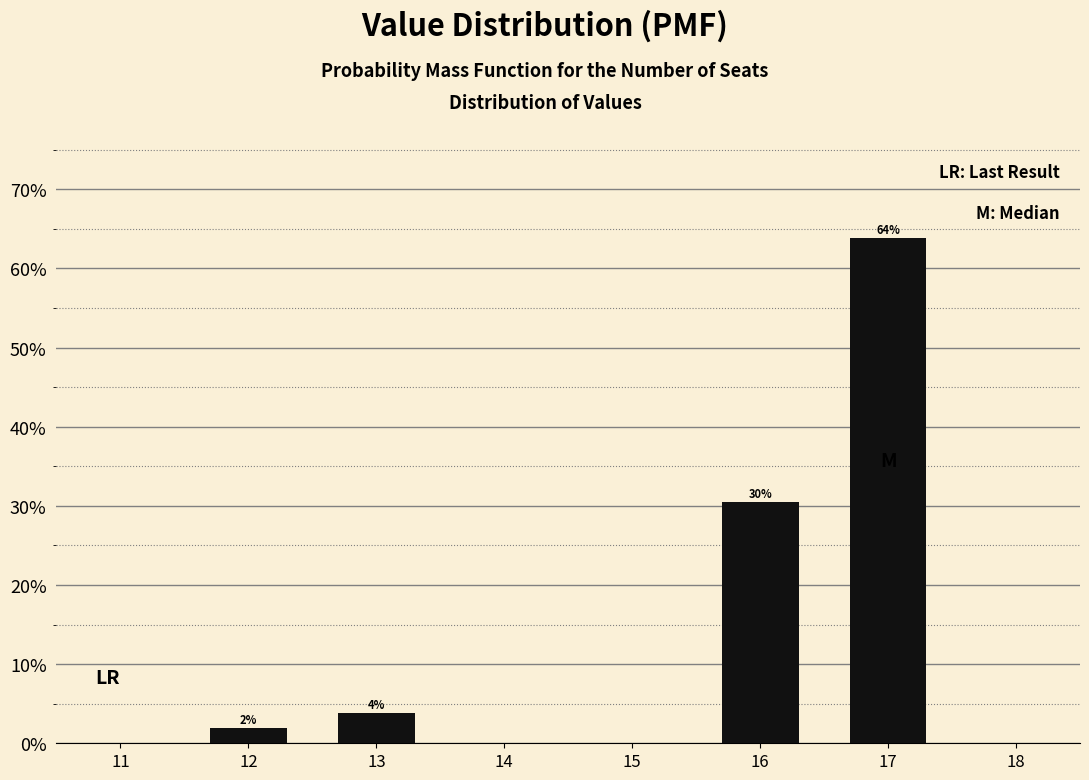

Are the bars horizontal?

No